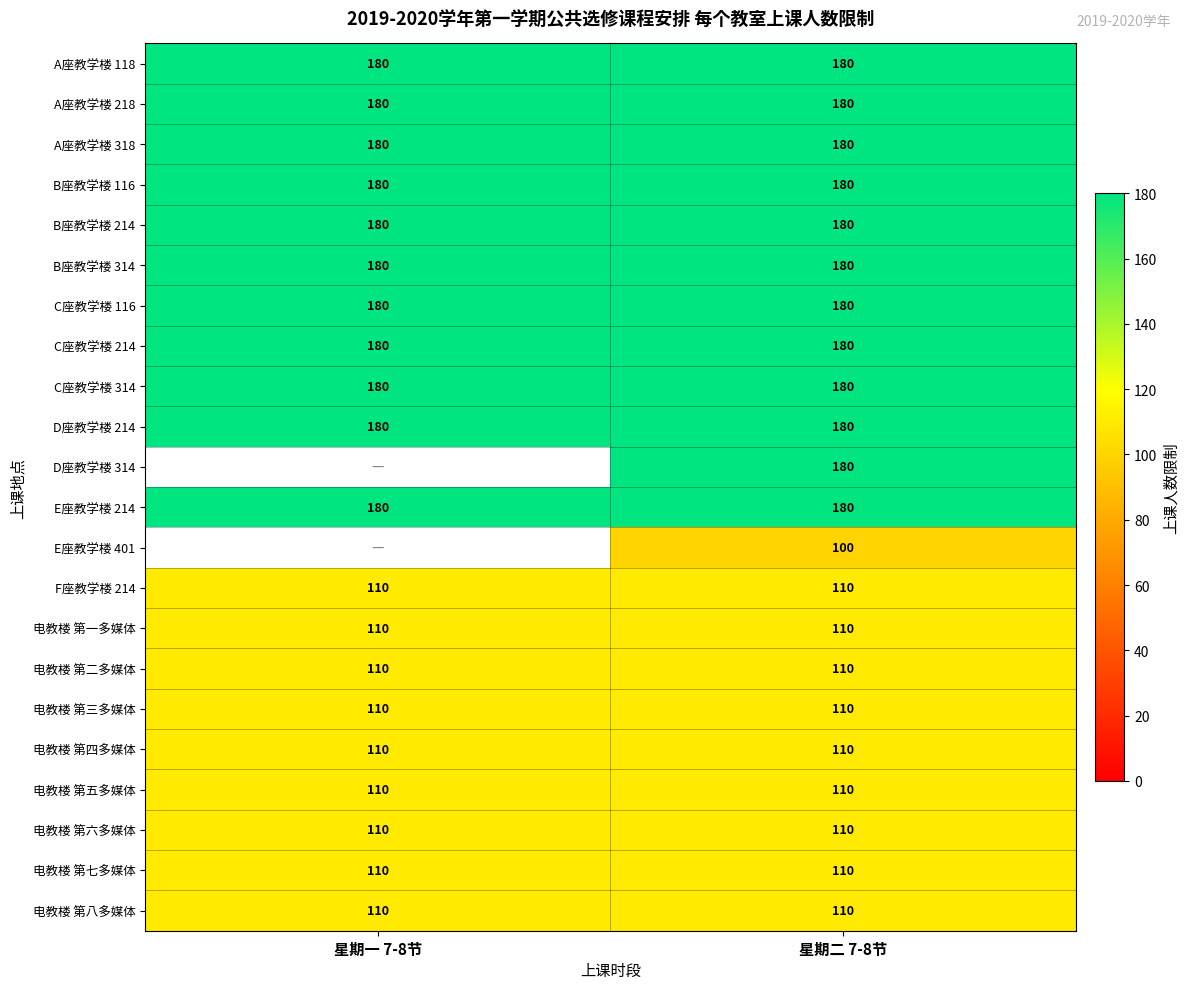

What is the total value across all series at 星期二 7-8节?

3250